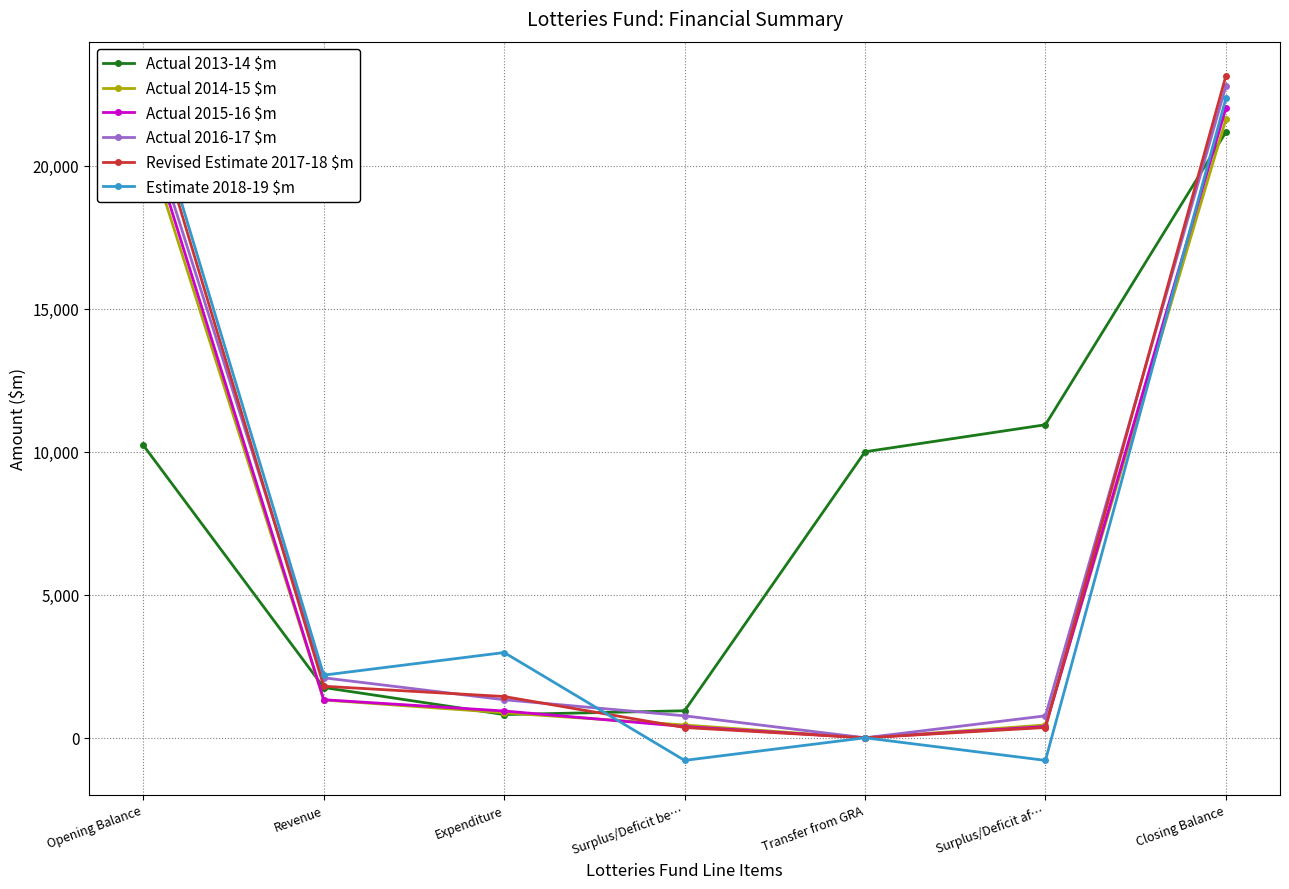

How many lines are shown in the chart?

6